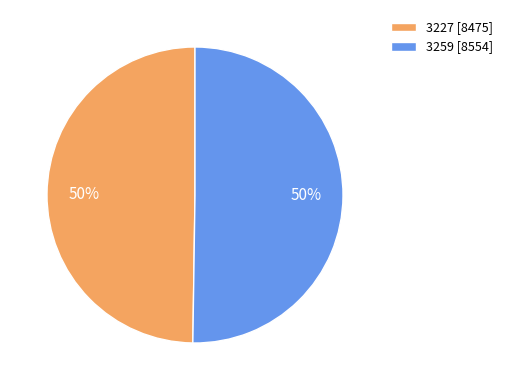

Count the number of slices in the pie.

2